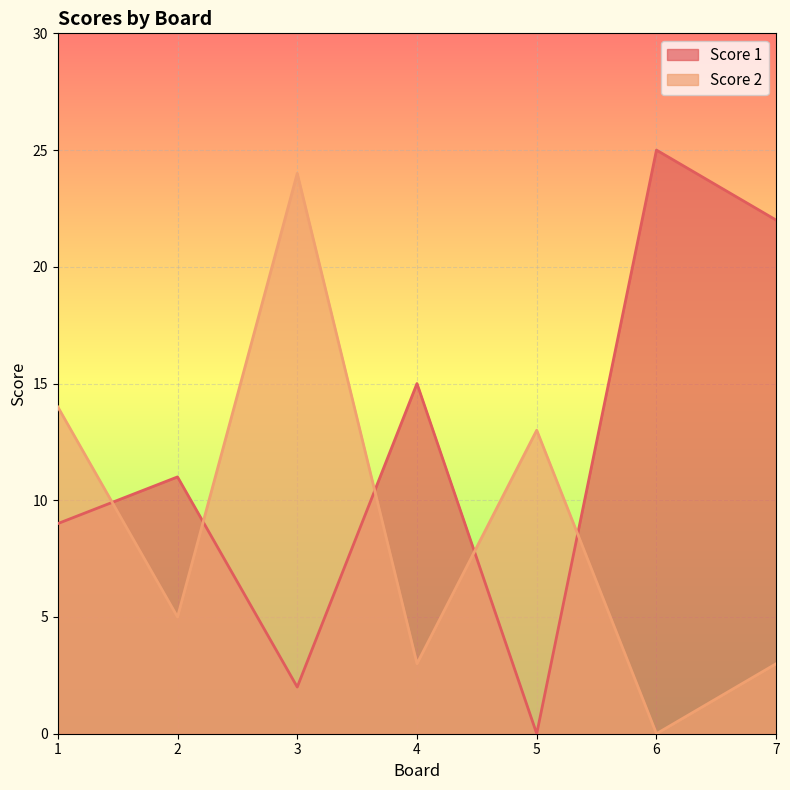

What is the difference between the second highest and minimum values in the Score 1 series?

22